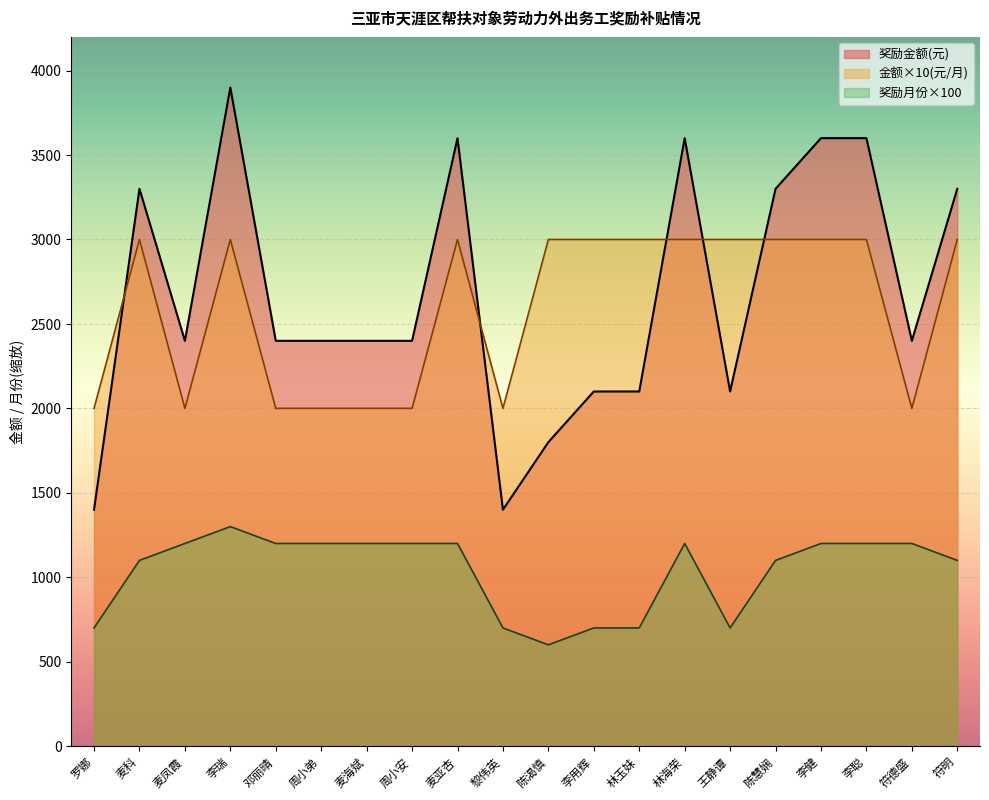

True or false: 奖励金额(元) and 奖励月份 cross at least once.

False